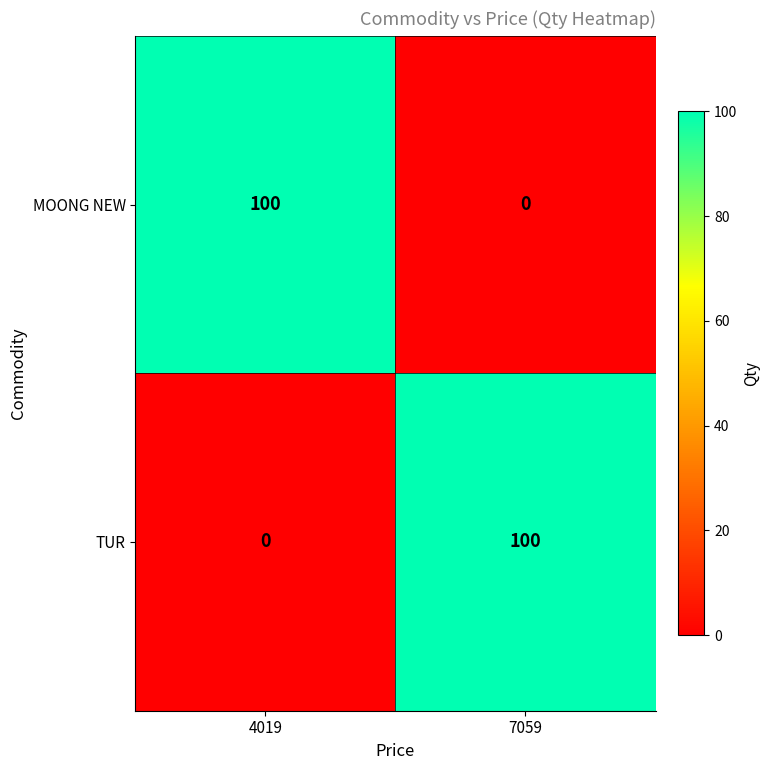

What is the difference between the TUR values at 4019 and 7059?

100